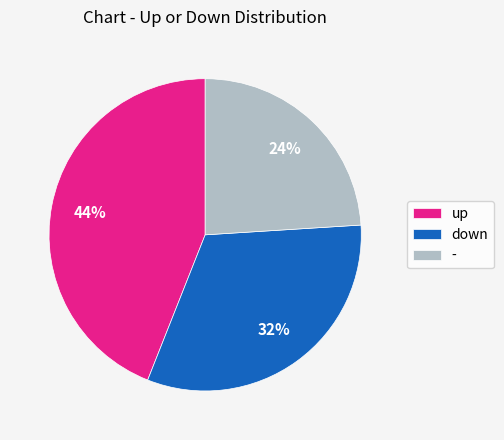

Do - and down together represent more than half of the pie?

Yes